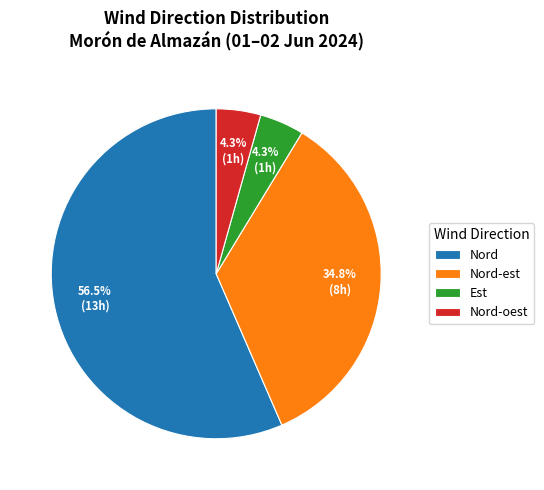

Between Est and Nord, which is larger?

Nord